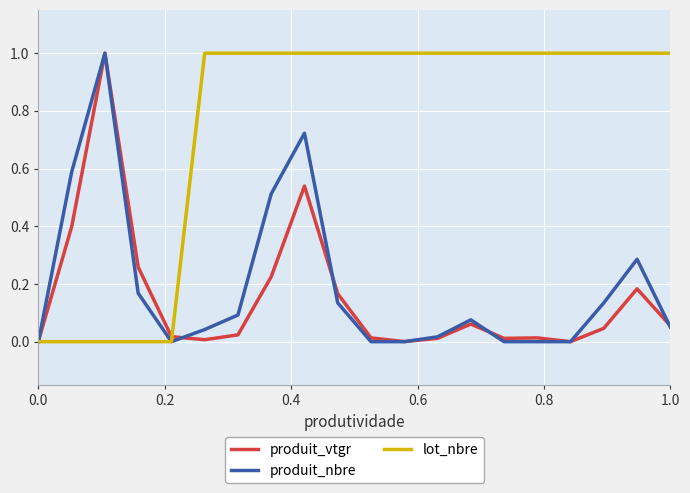

Which series has the largest total across all categories?

lot_nbre